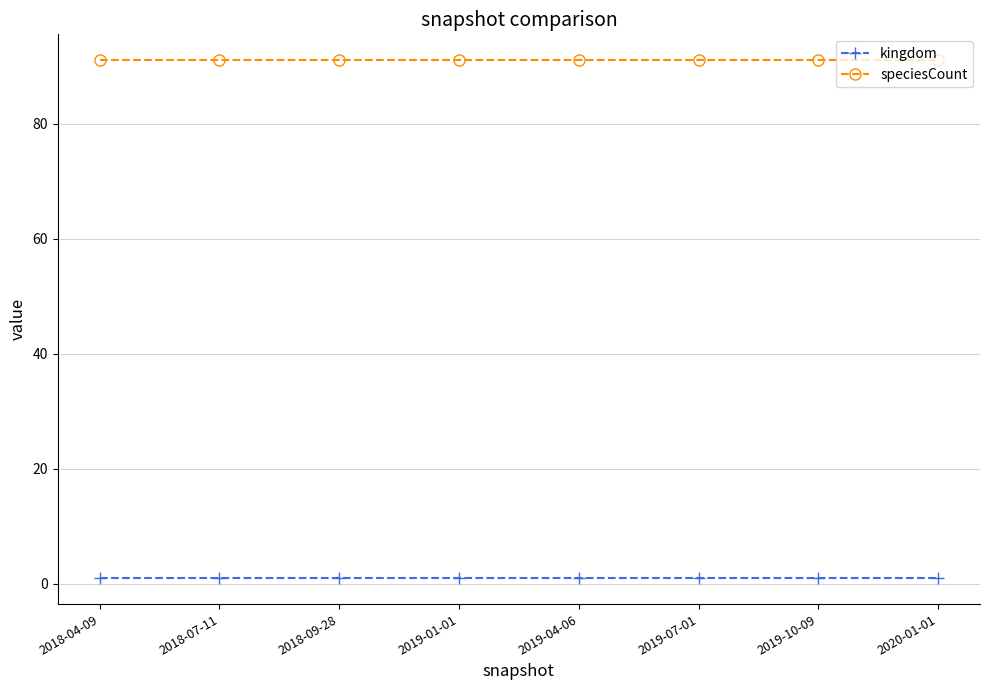

Reading left to right, what are all the values shown in this chart?

kingdom: 2018-04-09=1	2018-07-11=1	2018-09-28=1	2019-01-01=1	2019-04-06=1	2019-07-01=1	2019-10-09=1	2020-01-01=1
speciesCount: 2018-04-09=91	2018-07-11=91	2018-09-28=91	2019-01-01=91	2019-04-06=91	2019-07-01=91	2019-10-09=91	2020-01-01=91